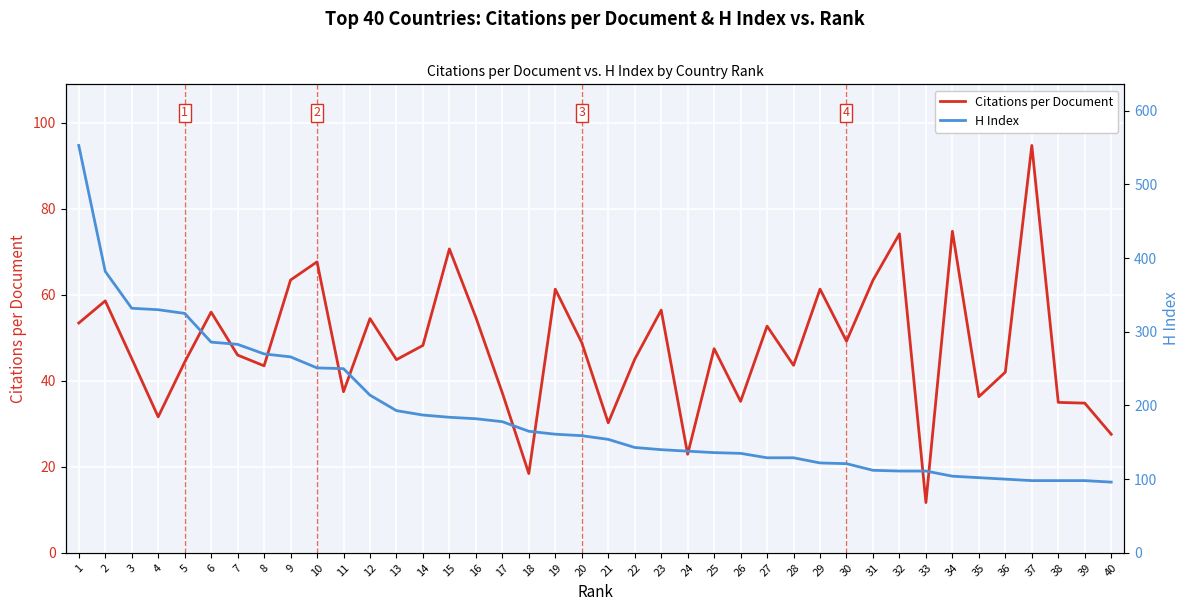

What is the spread (max minus min) of values at 38?

63.0